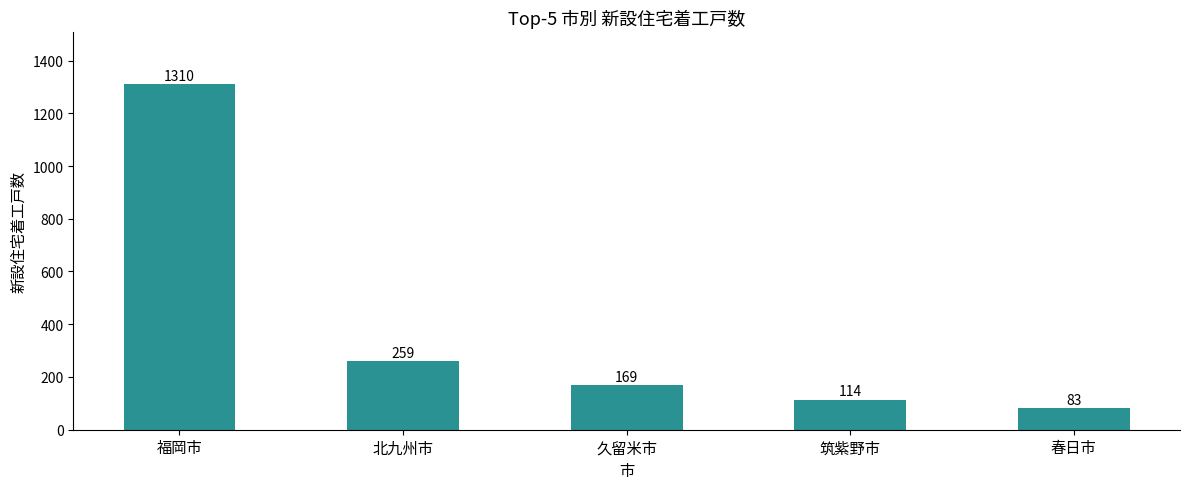

What is the label of the 2nd bar from the right?

筑紫野市